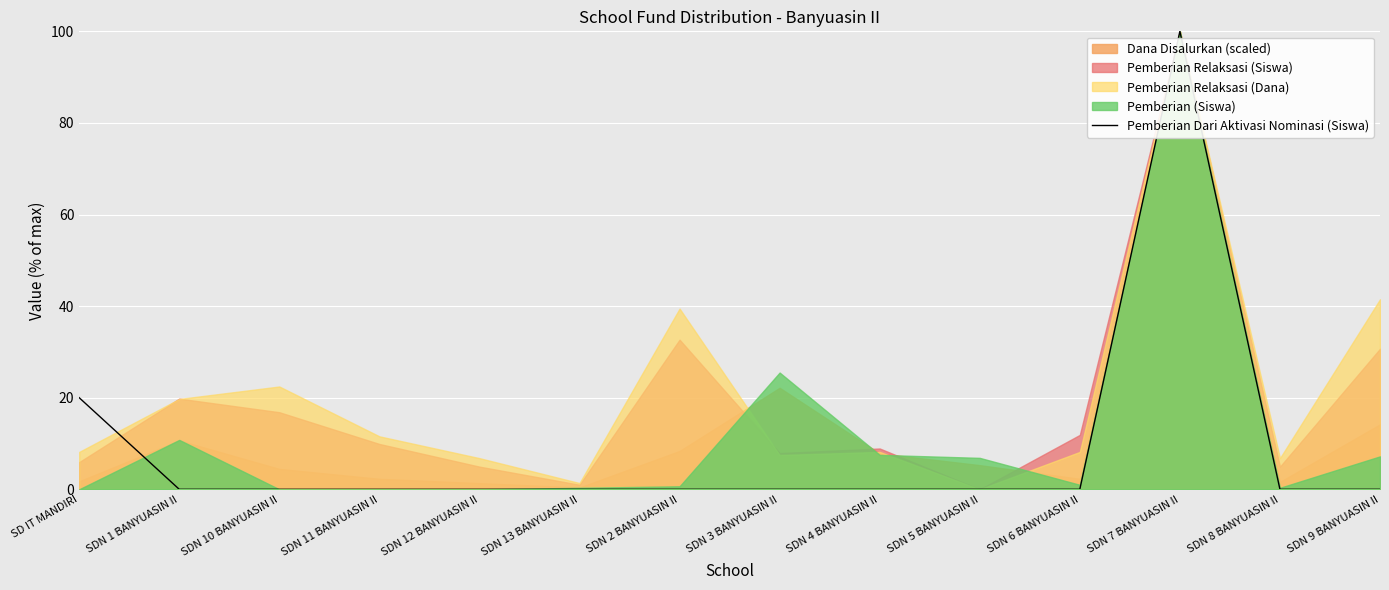

How many interior local peaks (higher than both neighbors) does the data have?

1